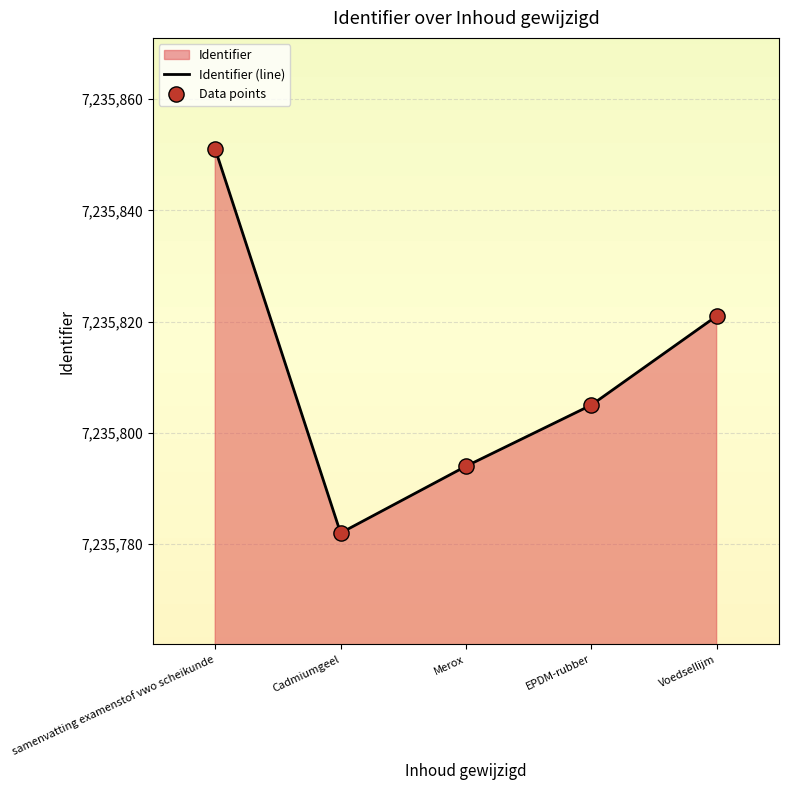

At which category is the sum across all series the highest?

samenvatting examenstof vwo scheikunde